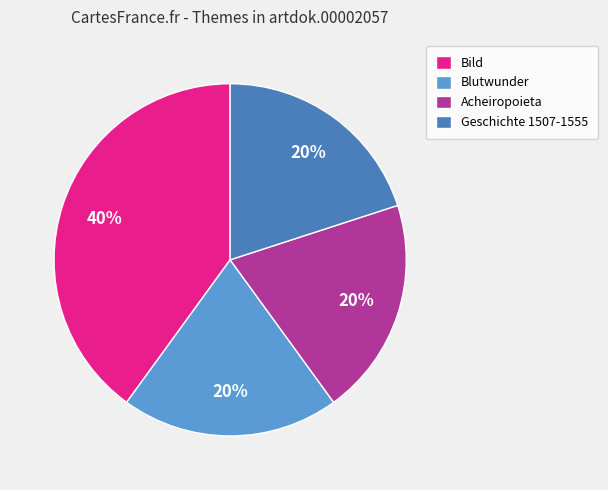

Combined, do Acheiropoieta and Bild account for over 50%?

Yes